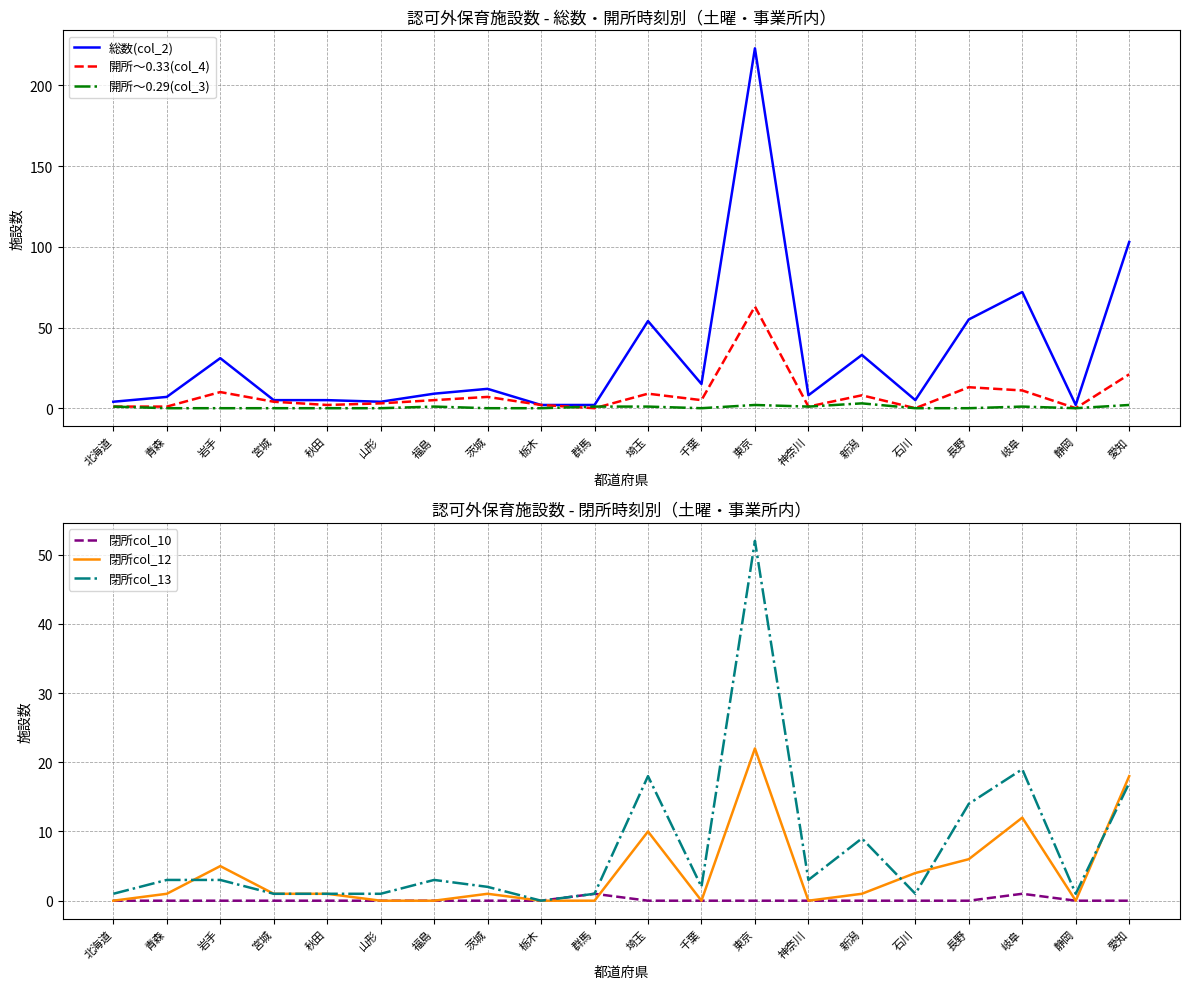

What is the label of the 14th point from the right?

福島